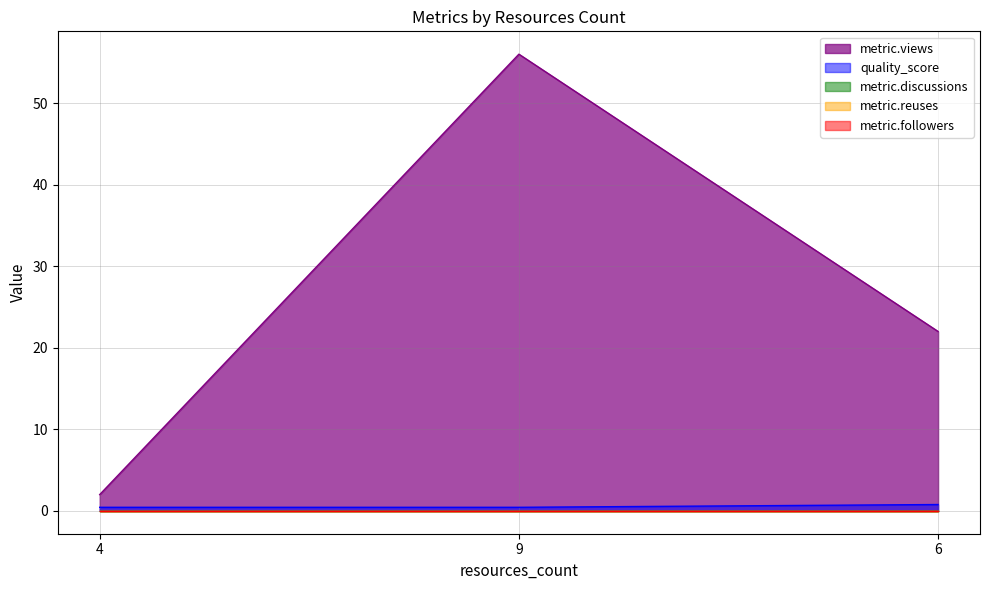

Reading left to right, list all the values displayed in this chart.

metric.views: 2.0	56.0	22.0
quality_score: 0.4	0.4	0.8
metric.discussions: 0.0	0.0	0.0
metric.reuses: 0.0	0.0	0.0
metric.followers: 0.0	0.0	0.0